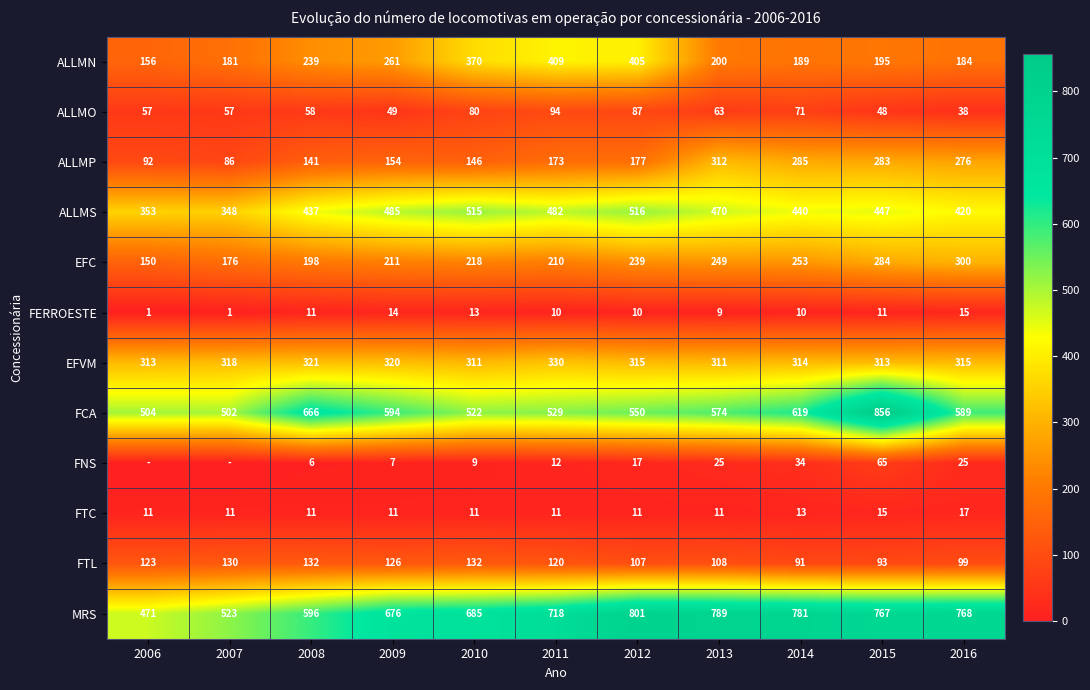

List the labels in order of ALLMP value, largest first.

2013, 2014, 2015, 2016, 2012, 2011, 2009, 2010, 2008, 2006, 2007